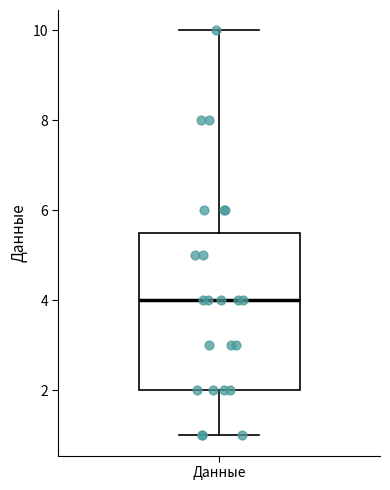

Where does the upper whisker of the box for Данные end on the y-axis? The values are not printed on the chart, so give them approximately, as read against the axis.

10.0